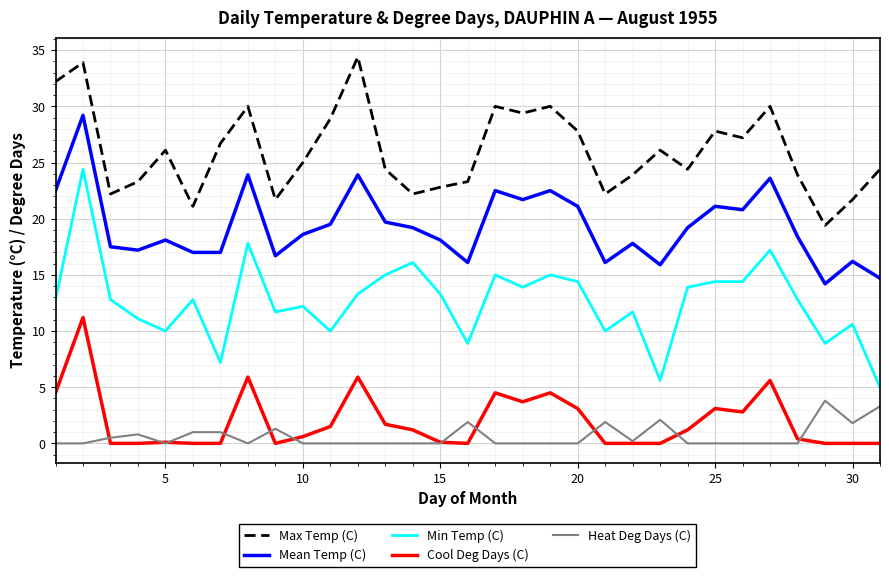

List the series in order of their peak value, lowest first.

Heat Deg Days (C), Cool Deg Days (C), Min Temp (C), Mean Temp (C), Max Temp (C)